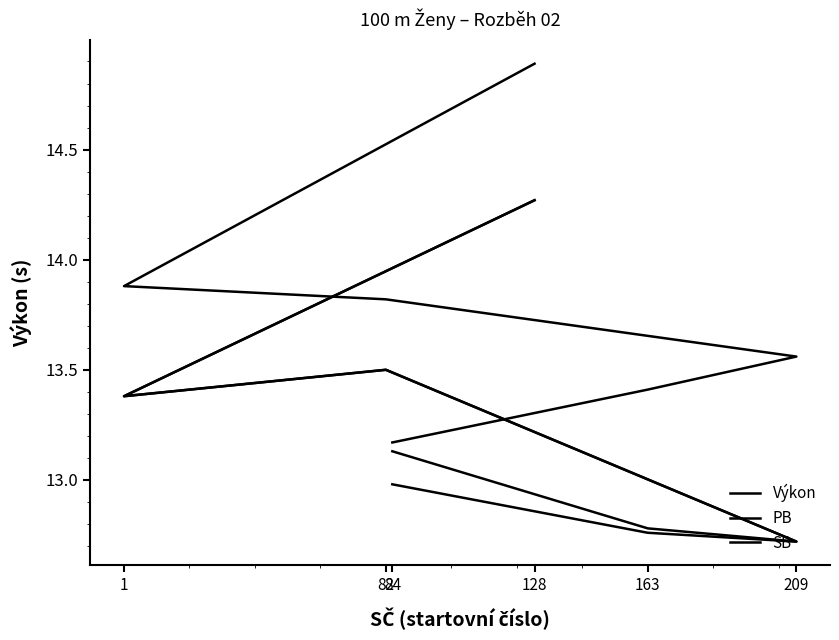

Which series has the largest range (max minus min)?

Výkon